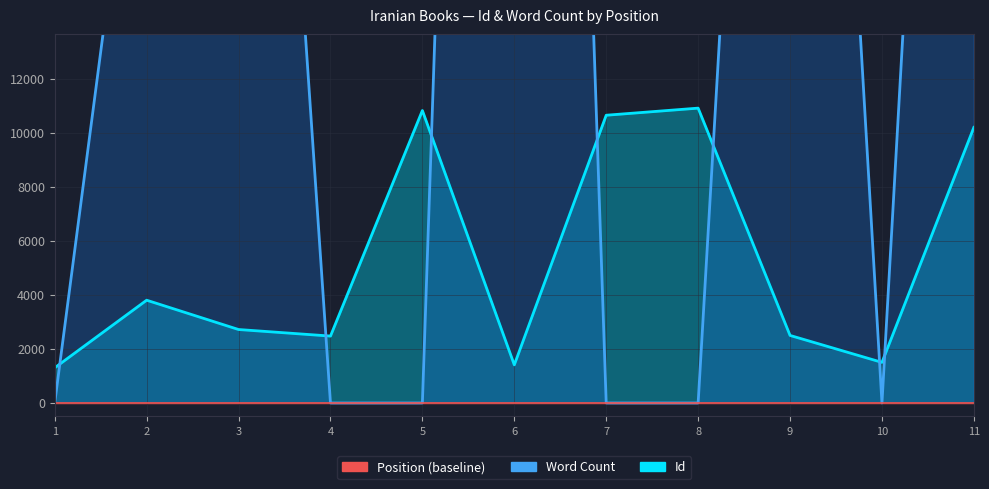

True or false: Word Count and Position (baseline) cross at least once.

False